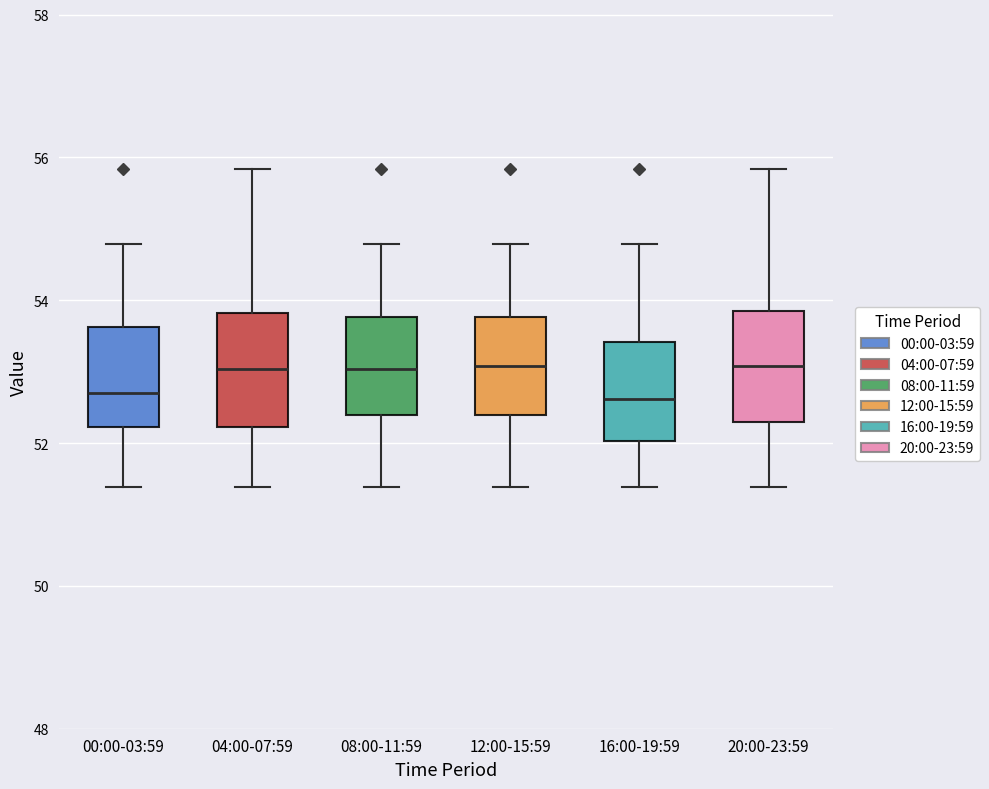

Reading left to right, read every box against the y-axis: the position of its median line, the range the box covers, and the ends of its whiskers. The values are not printed on the chart, so give them approximately, as read against the axis.

00:00-03:59: median 52.8, box 52.2 to 53.6, whiskers 51.4 to 54.8
04:00-07:59: median 53.0, box 52.2 to 53.8, whiskers 51.4 to 55.8
08:00-11:59: median 53.0, box 52.4 to 53.8, whiskers 51.4 to 54.8
12:00-15:59: median 53.0, box 52.4 to 53.8, whiskers 51.4 to 54.8
16:00-19:59: median 52.6, box 52.0 to 53.4, whiskers 51.4 to 54.8
20:00-23:59: median 53.0, box 52.2 to 53.8, whiskers 51.4 to 55.8